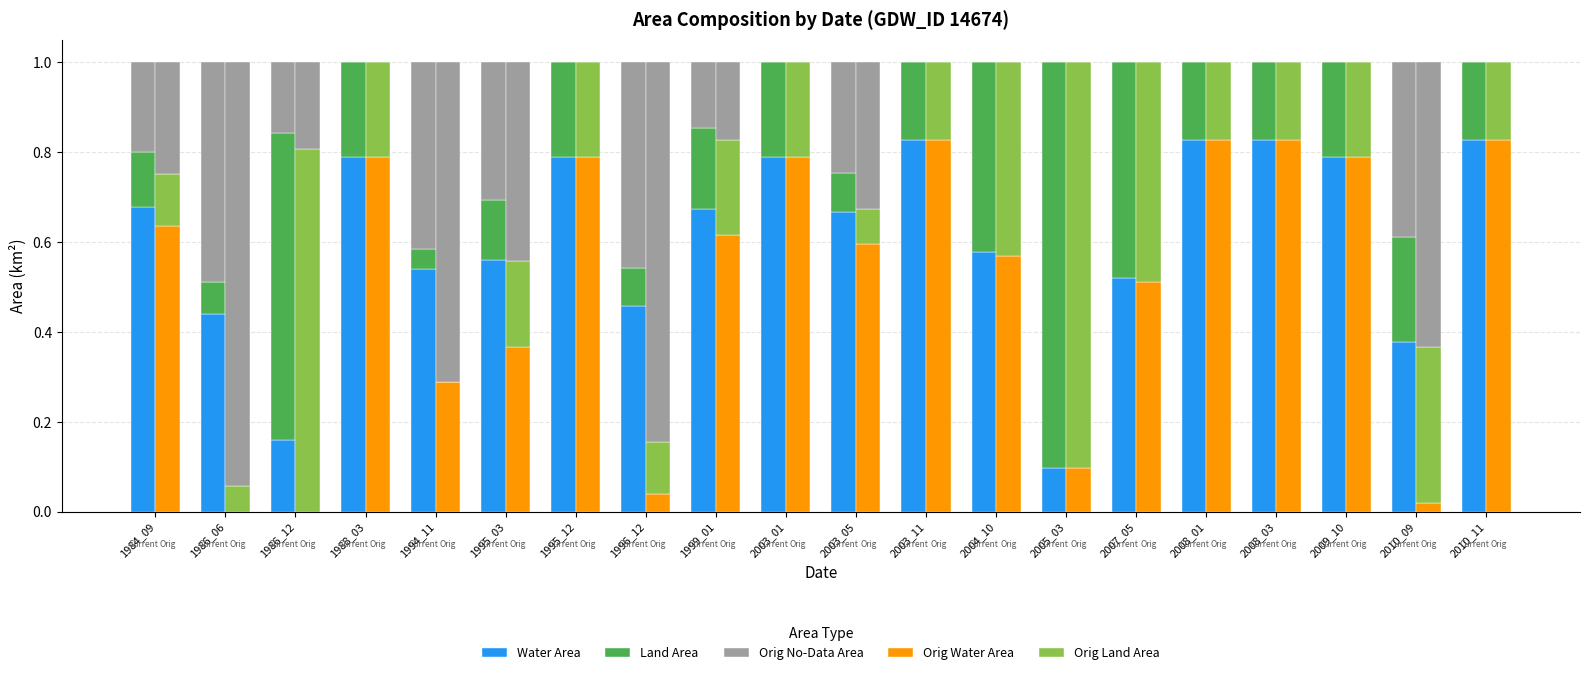

How many bars are there in total?

100